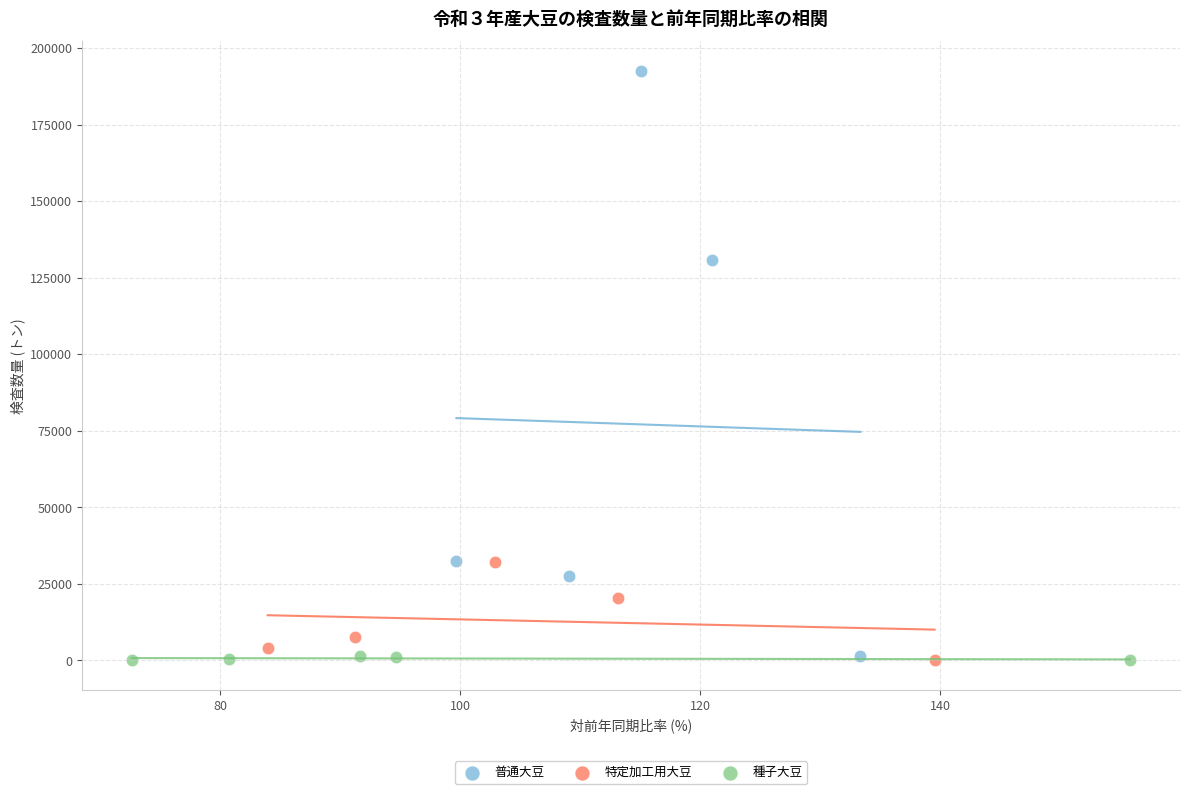

Which series has the largest Y range (max minus min)?

普通大豆